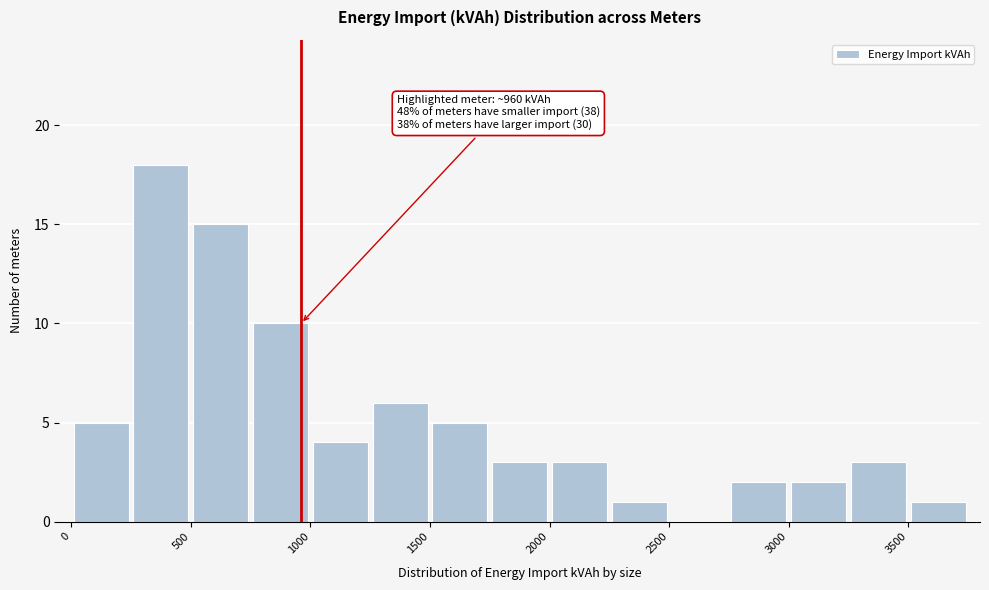

Over which range of the x-axis is the bar tallest?

250 to 500